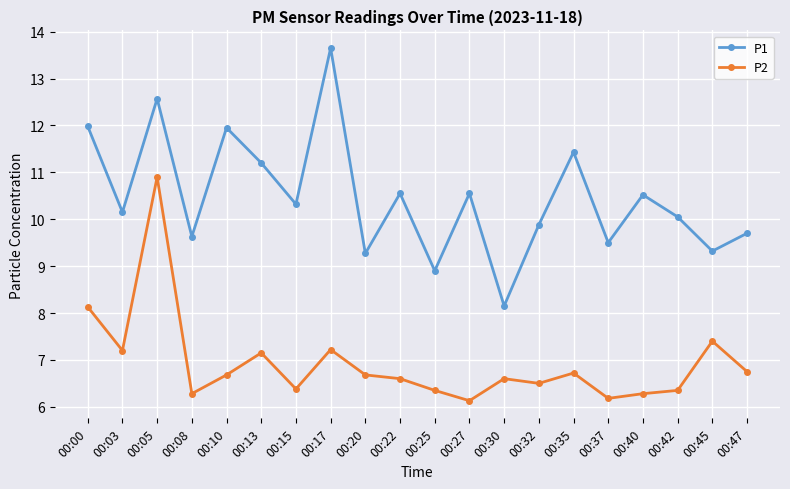

Count the number of data series in this chart.

2